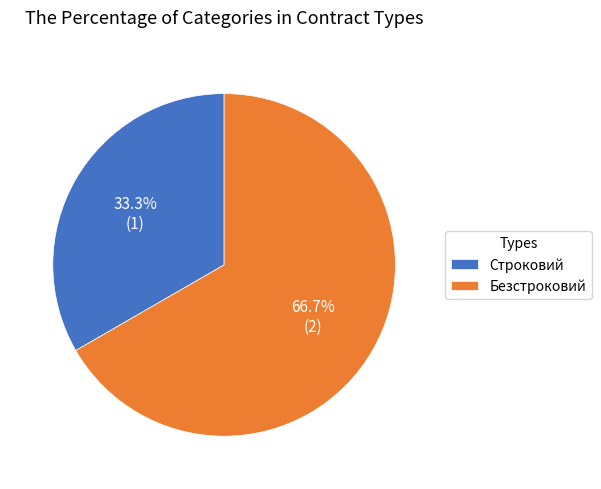

Does Строковий represent more than half of the total?

No